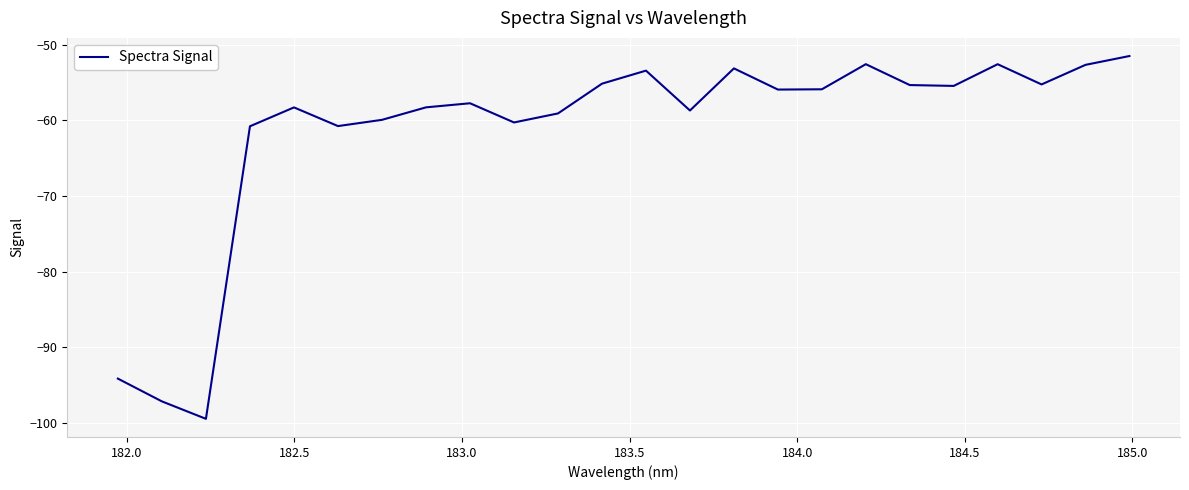

Does the chart display data point markers on the line(s)?

No